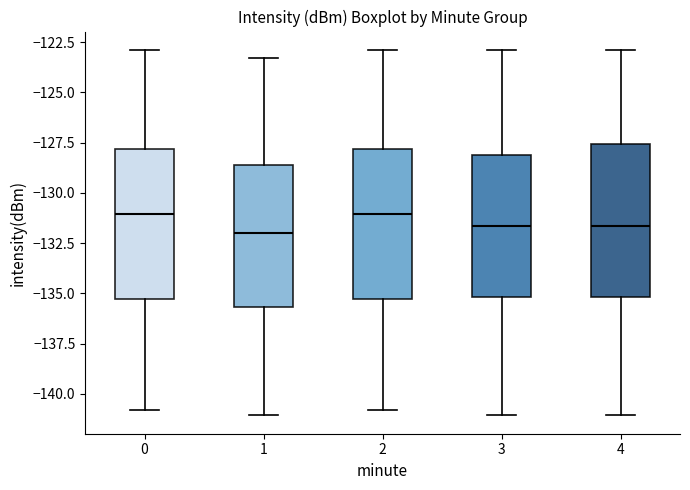

Where does the lower whisker of the box at x = 4 end on the y-axis? The values are not printed on the chart, so give them approximately, as read against the axis.

-141.0